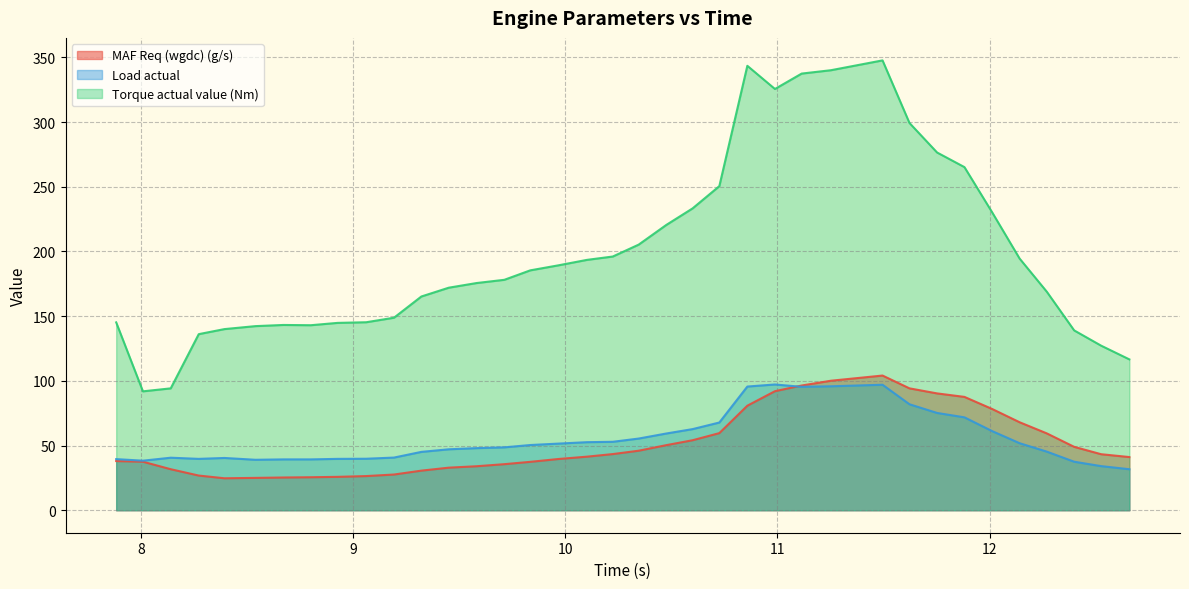

What is the difference between the maximum and minimum values in the Torque actual value (Nm) series?

255.8